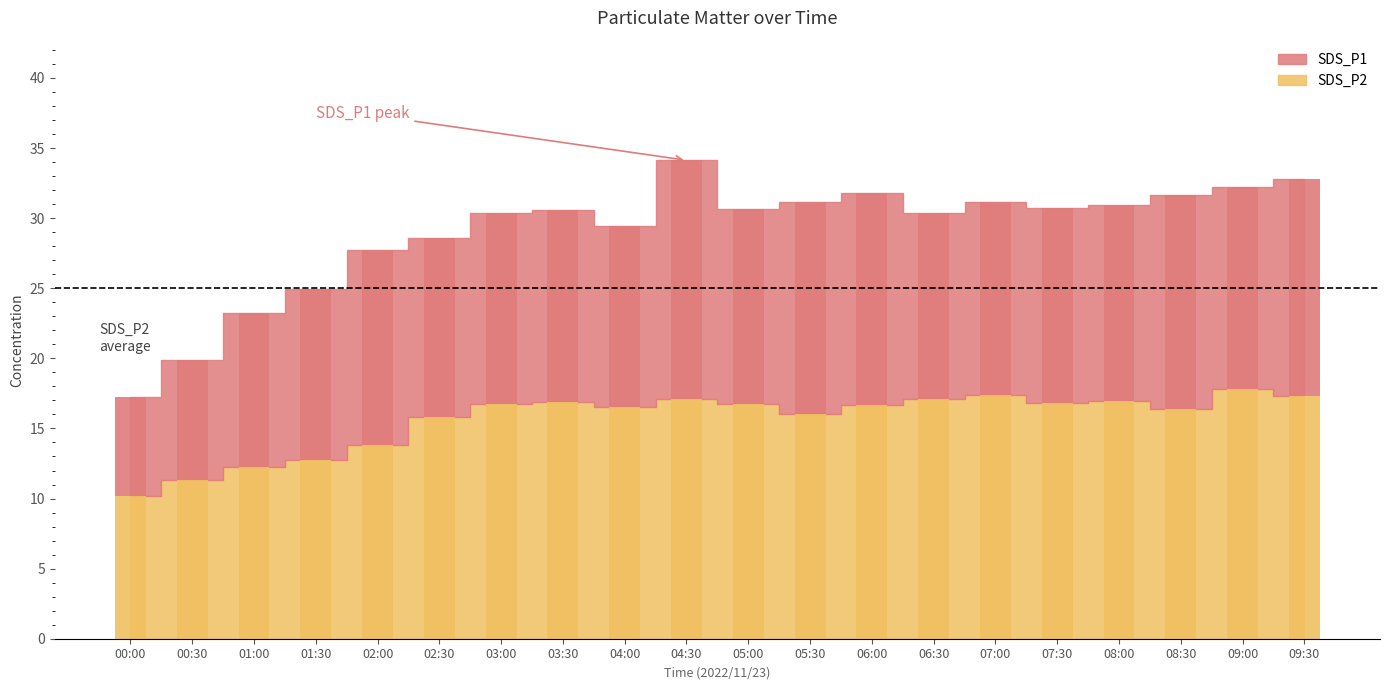

Which has a higher value, 07:00 or 05:00?

07:00